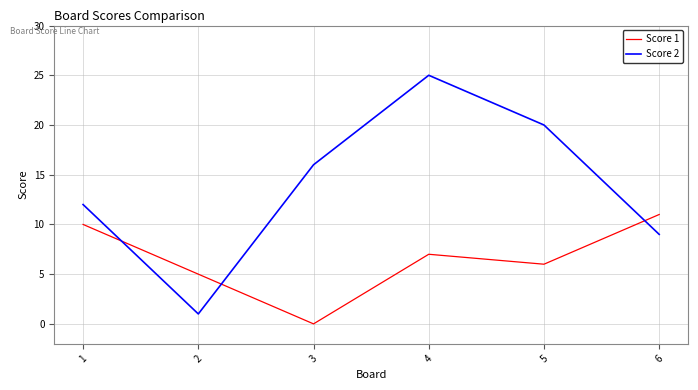

True or false: Score 1 and Score 2 intersect in this chart.

True